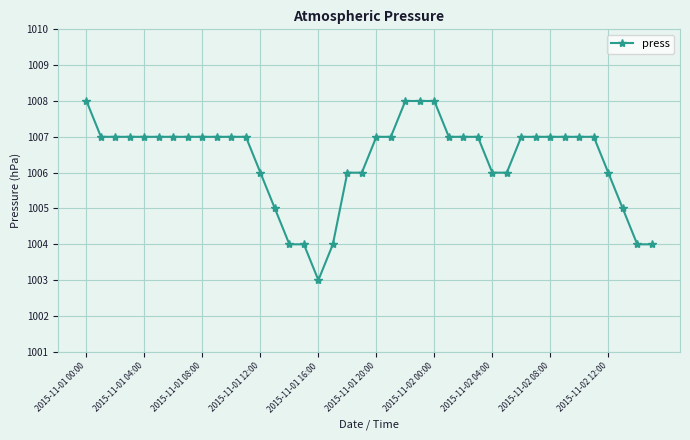

How many distinct data groups are displayed?

1